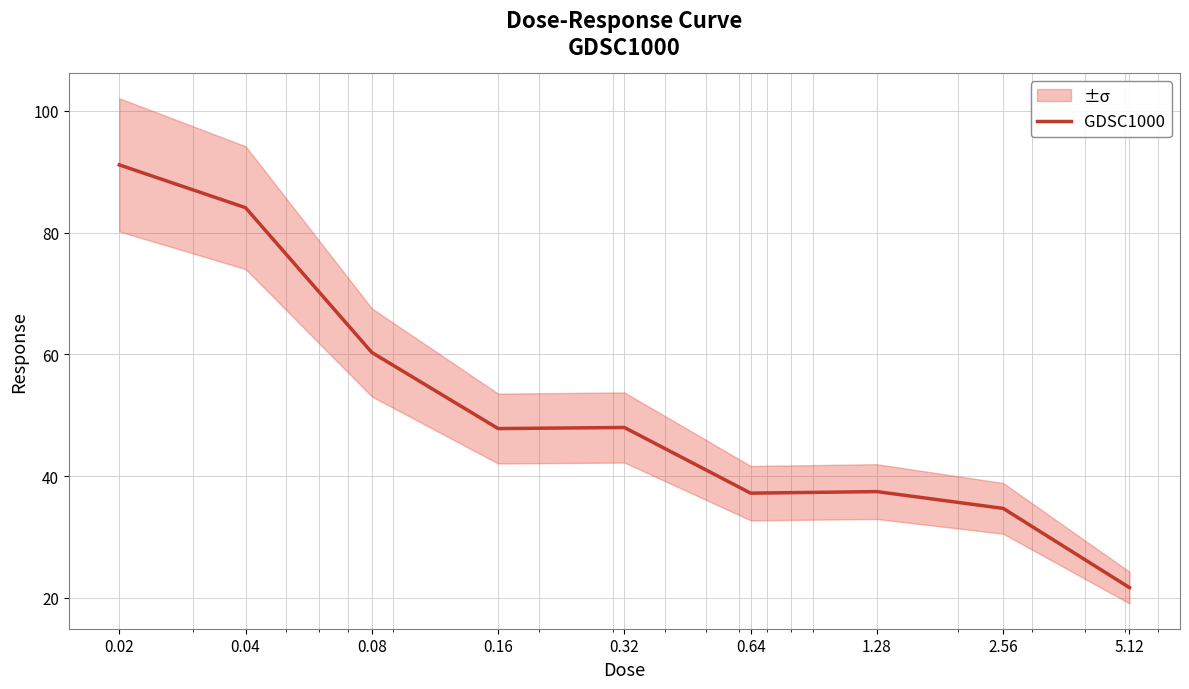

How many points are higher than both their immediate neighbors (excluding endpoints)?

2